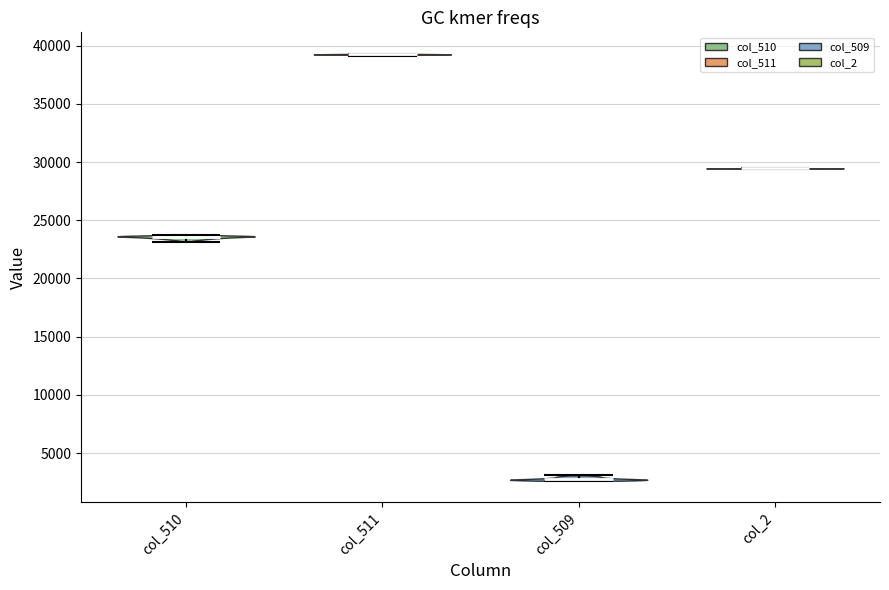

Which violin has the highest median line?

col_511